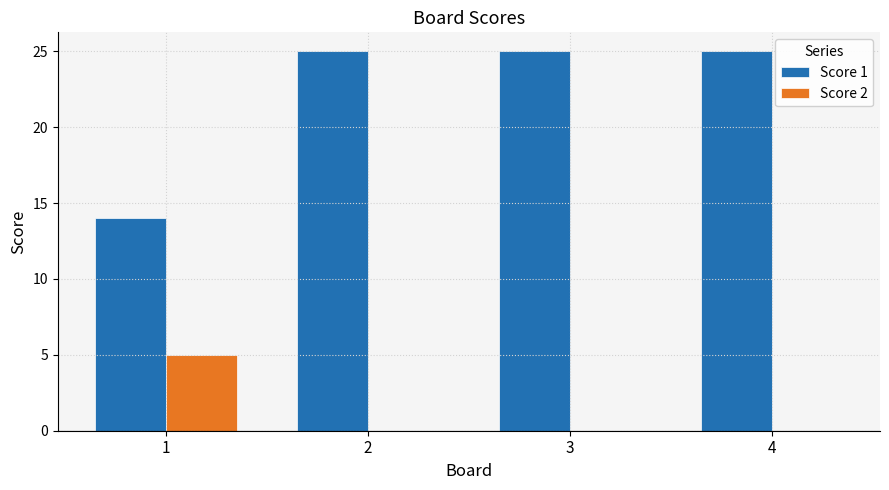

What is the sum of all Score 1 values?

89